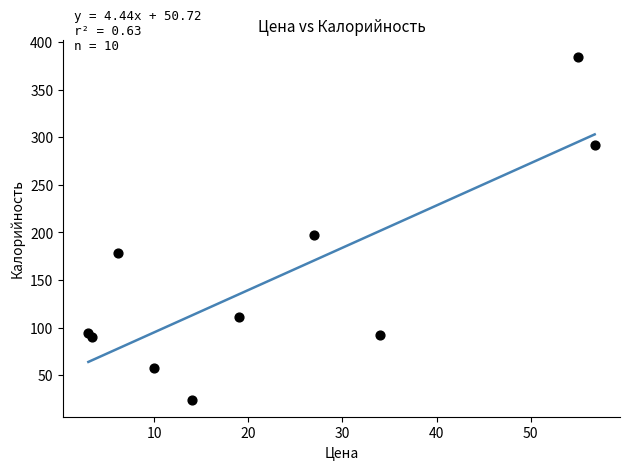

What Y value in the scatter plot is closest to 204?

197.5